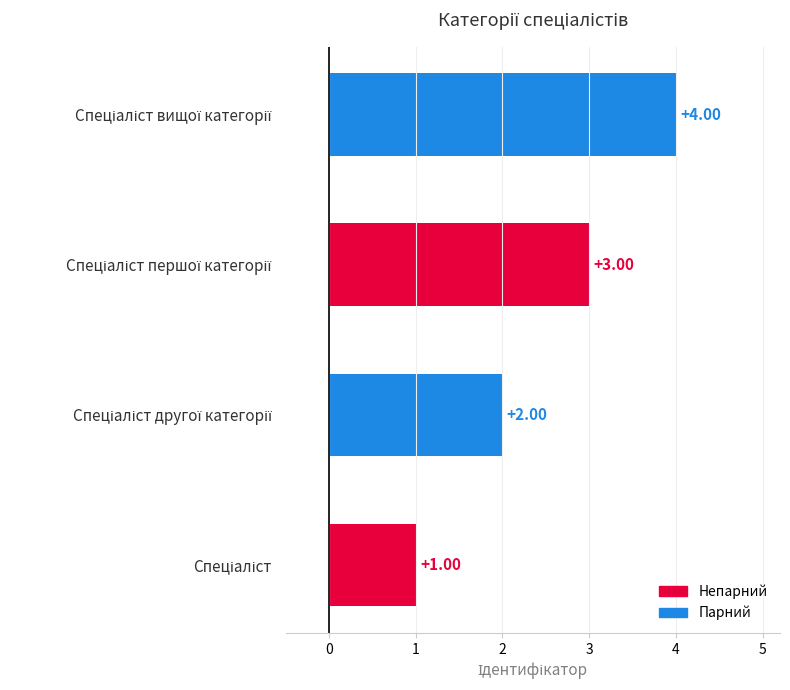

What is the difference between the maximum and minimum values?

3